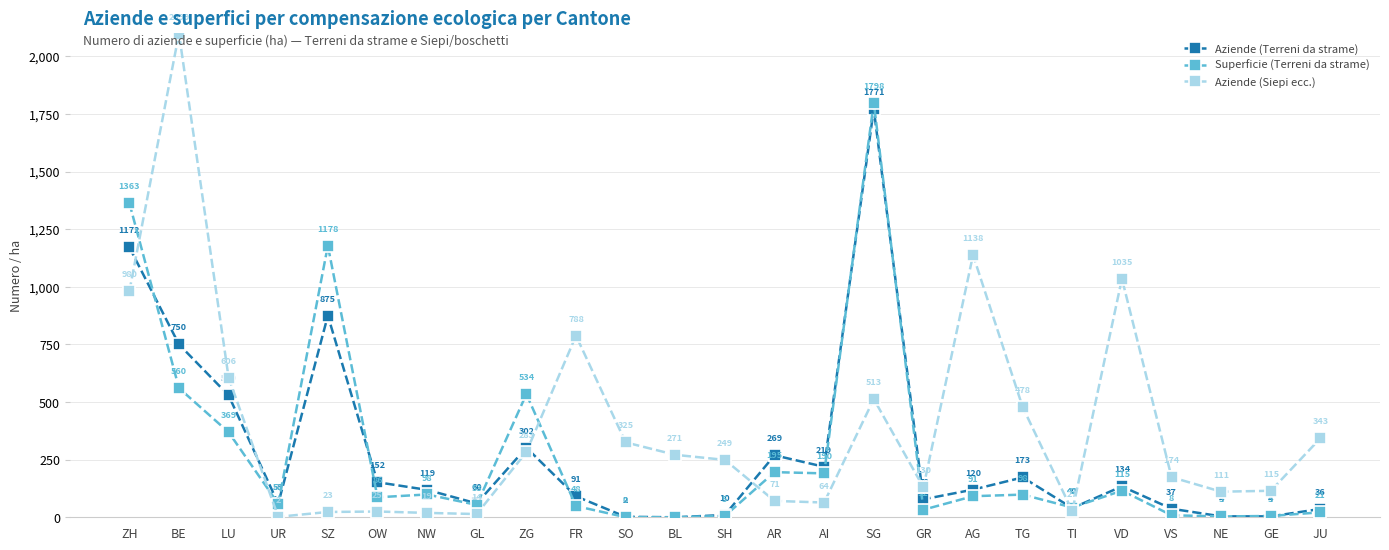

At GL, list the series in order from smallest to largest.

Aziende (Siepi ecc.), Superficie (Terreni da strame), Aziende (Terreni da strame)